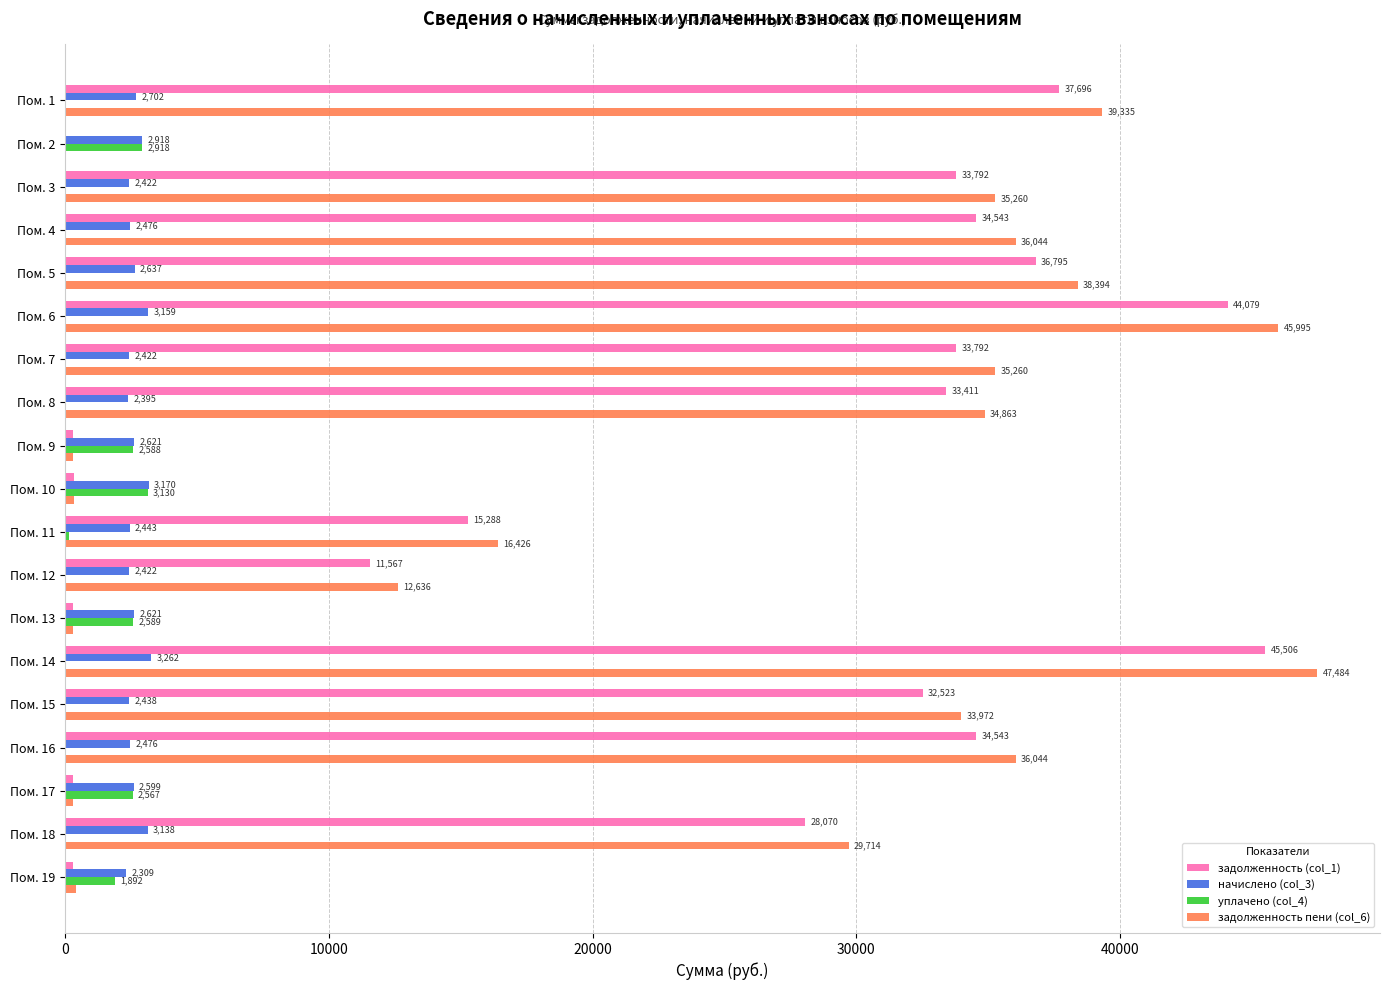

Between Пом. 11 and Пом. 12, which series saw the biggest shift?

задолженность пени (col_6)